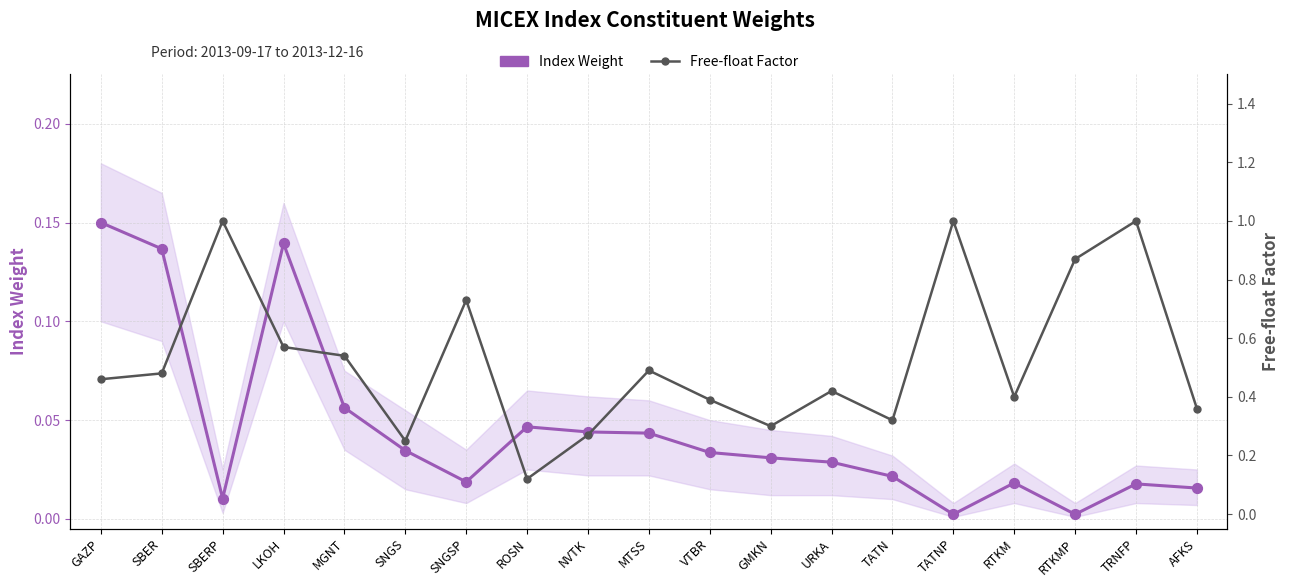

Which series contains the lowest Y value?

Index Weight